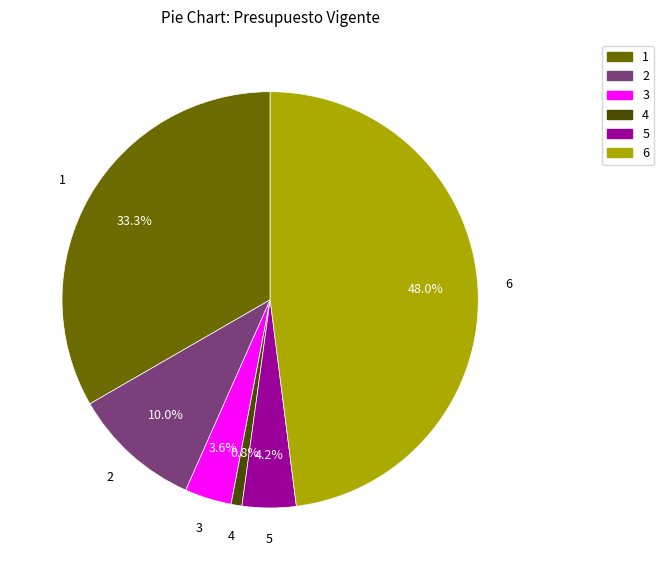

Does any single category account for the majority?

No